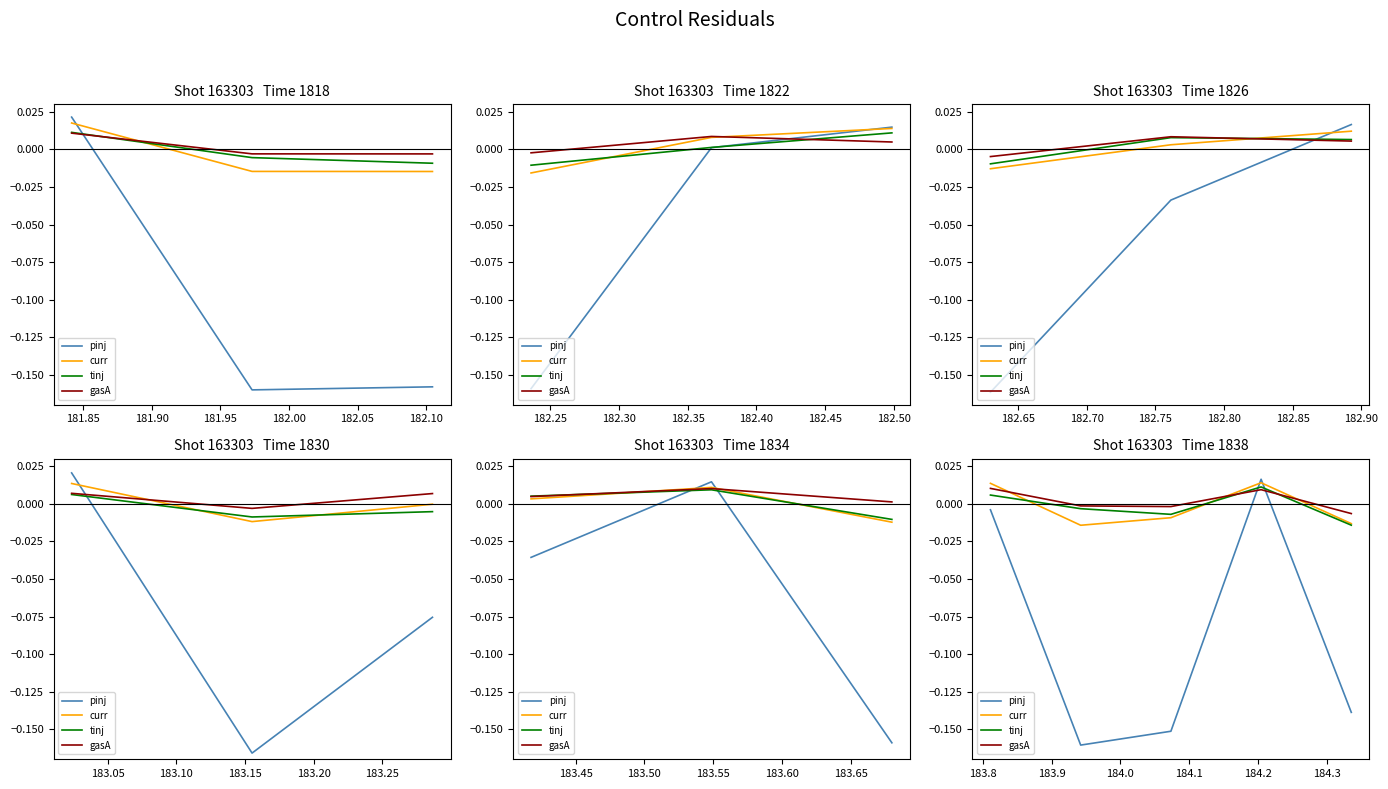

What are all the series names shown in the legend?

pinj, curr, tinj, gasA